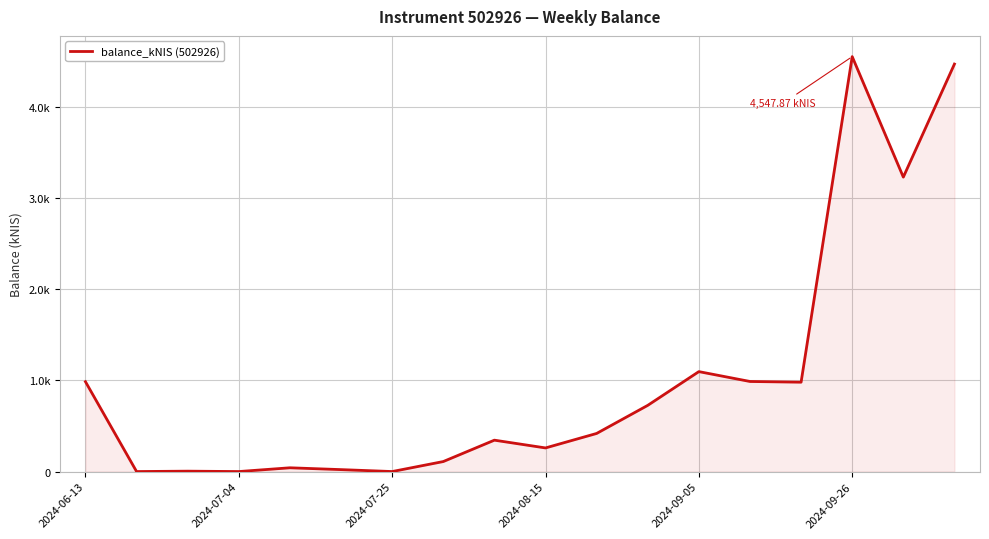

What is the label of the 1st point from the left?

2024-06-13